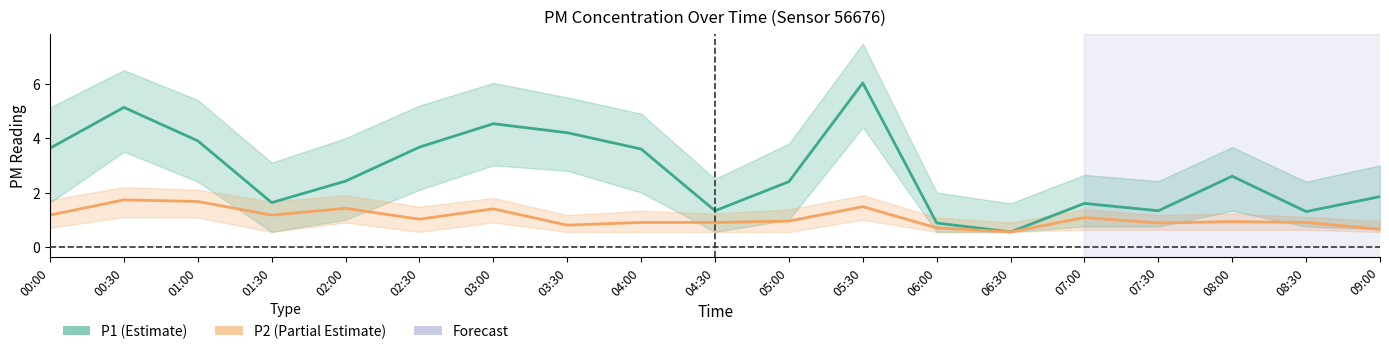

How many distinct data groups are displayed?

2